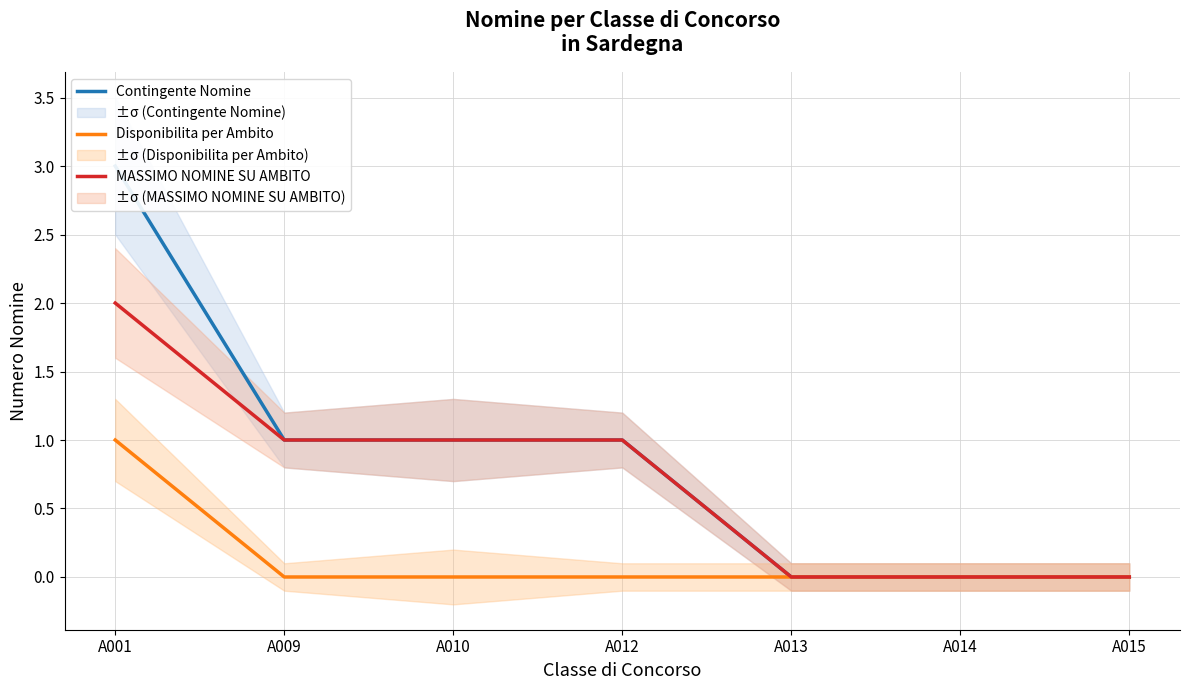

At which category is the sum across all series the highest?

A001